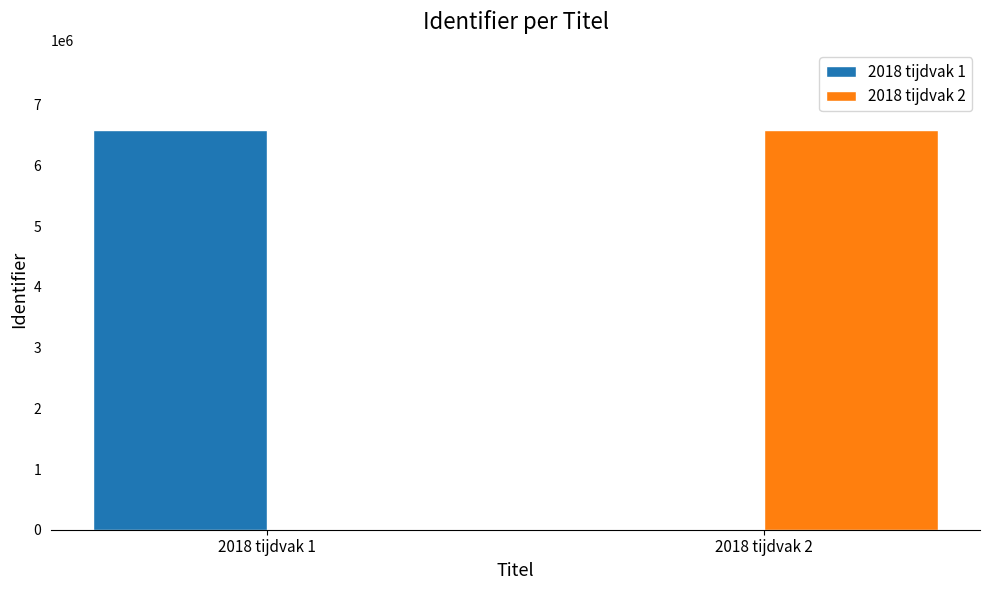

Which category has the highest value in the 2018 tijdvak 1 series?

2018 tijdvak 1